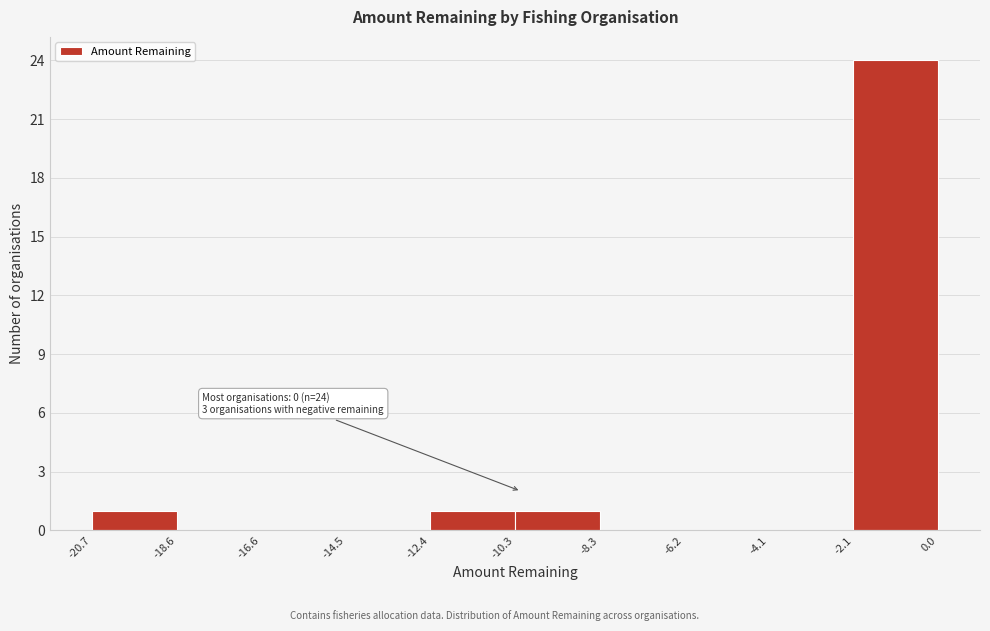

Over which range of the x-axis is the bar tallest?

-2.1 to 0.0